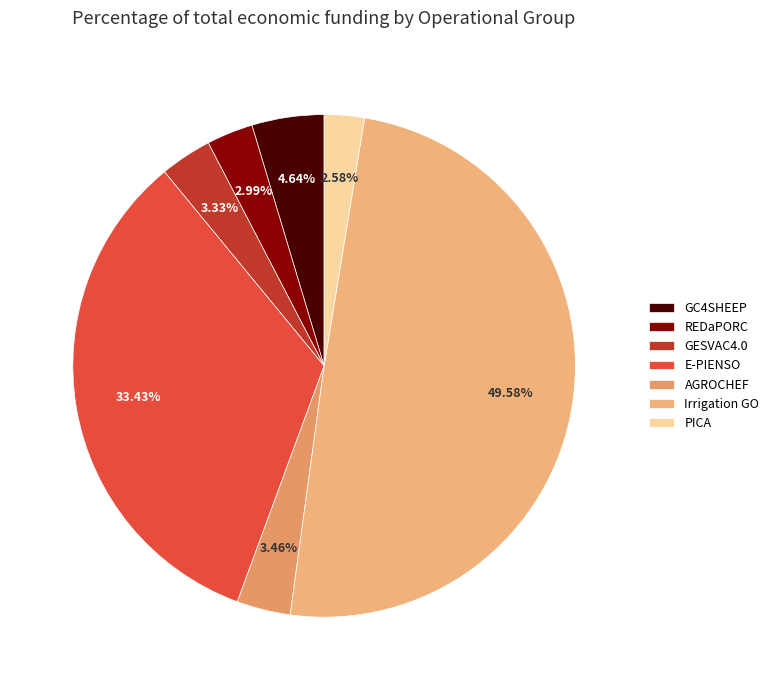

True or false: E-PIENSO accounts for 33% of the total.

True